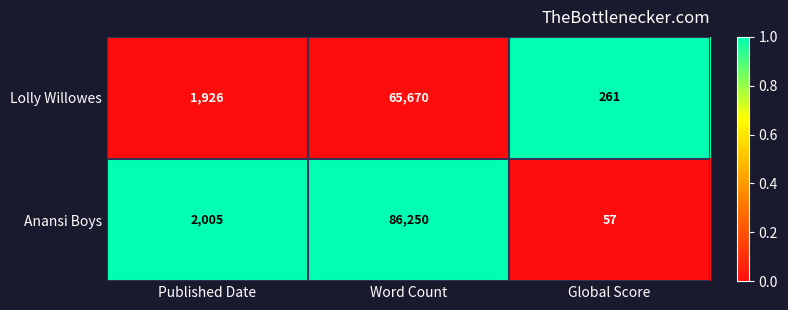

Rank the series by their average value, from lowest to highest.

Lolly Willowes, Anansi Boys